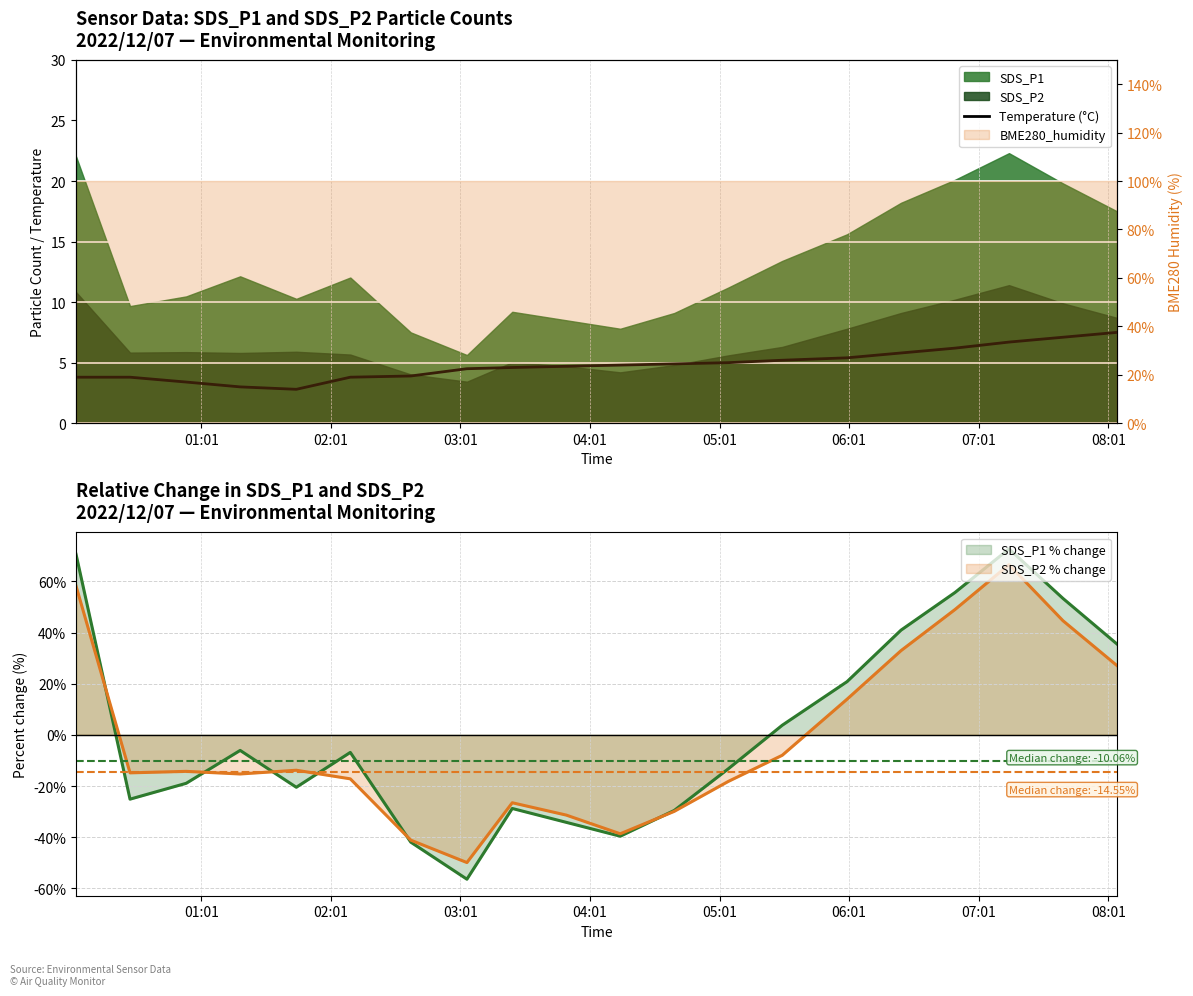

What is the lowest value of the SDS_P2 % change series?

-49.9